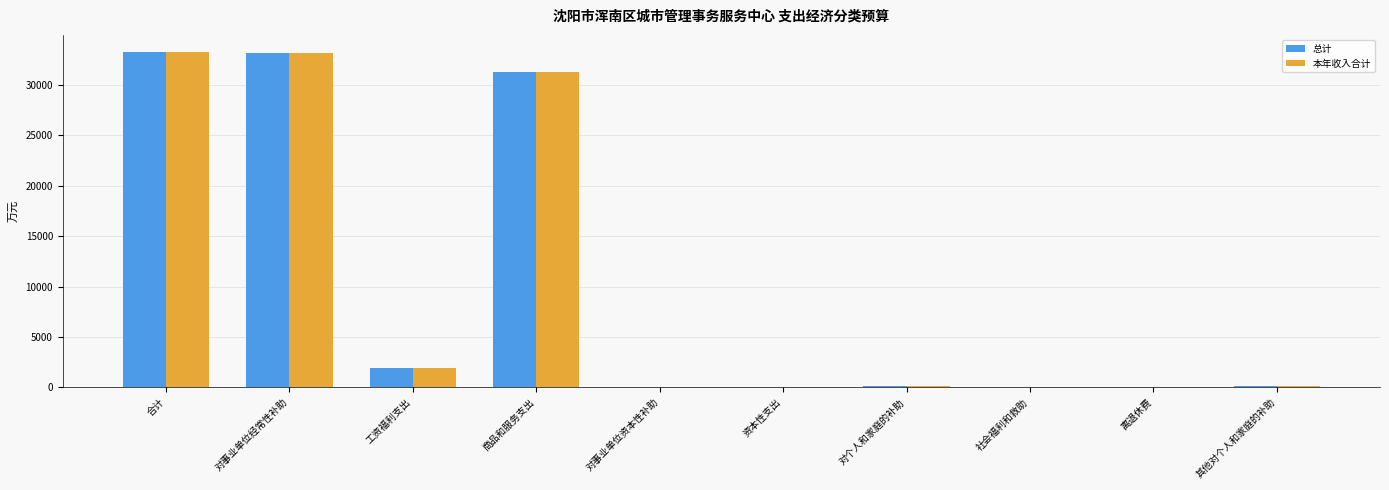

What is the greatest value displayed?

33299.4